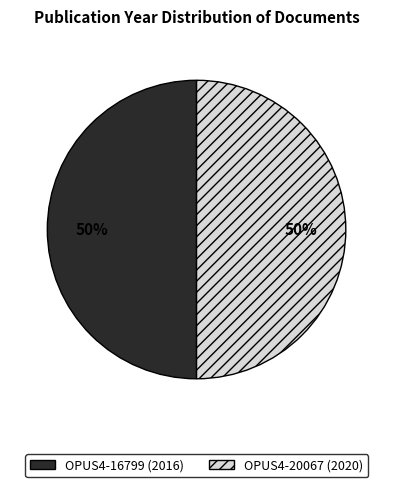

Is the sum of OPUS4-16799 and OPUS4-20067 greater than half?

Yes